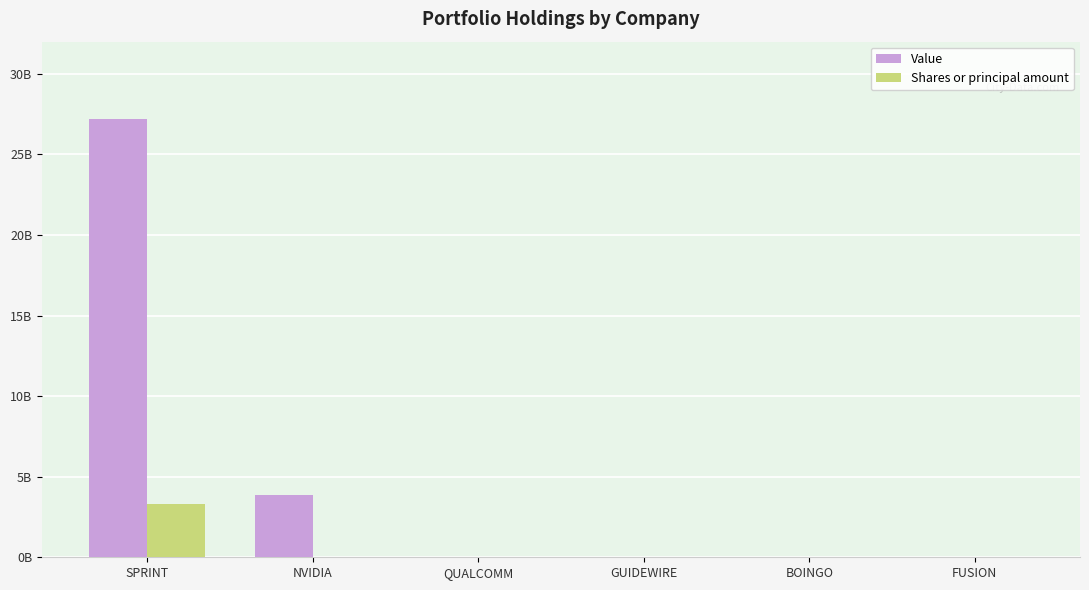

Are the bars grouped side by side (vs. stacked)?

Yes